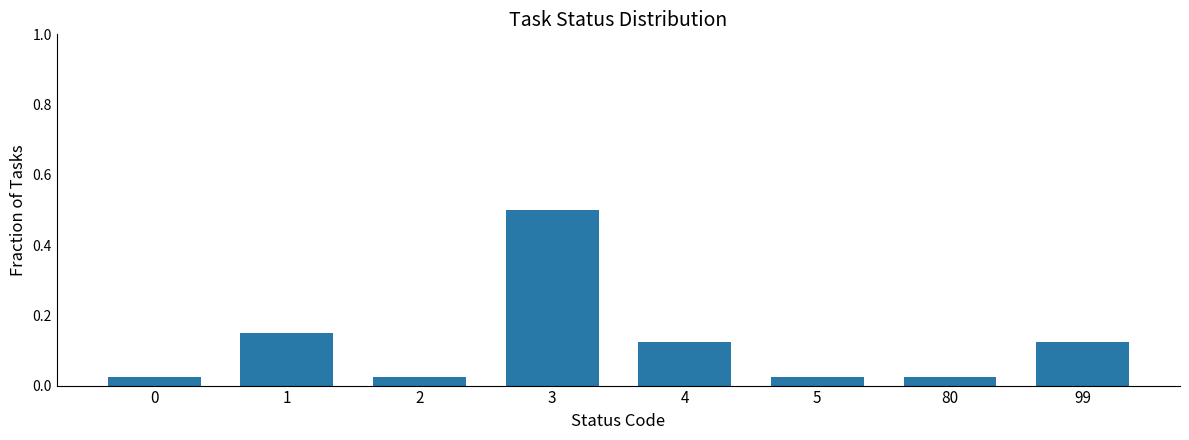

What is the difference between the maximum and minimum values?

0.5